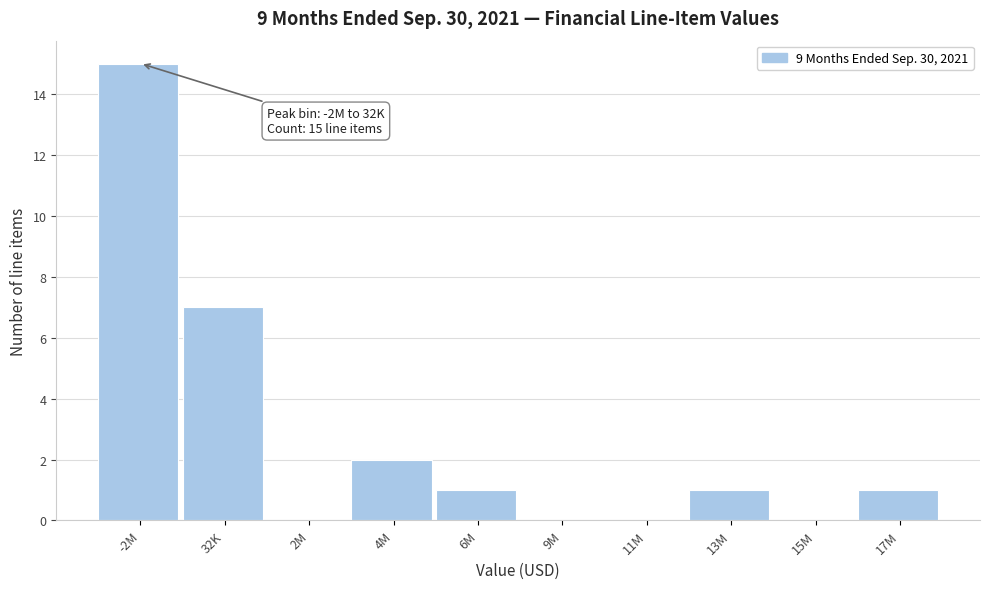

Reading left to right, transcribe all the data shown in this chart.

-2M=15	32K=7	2M=0	4M=2	6M=1	9M=0	11M=0	13M=1	15M=0	17M=1